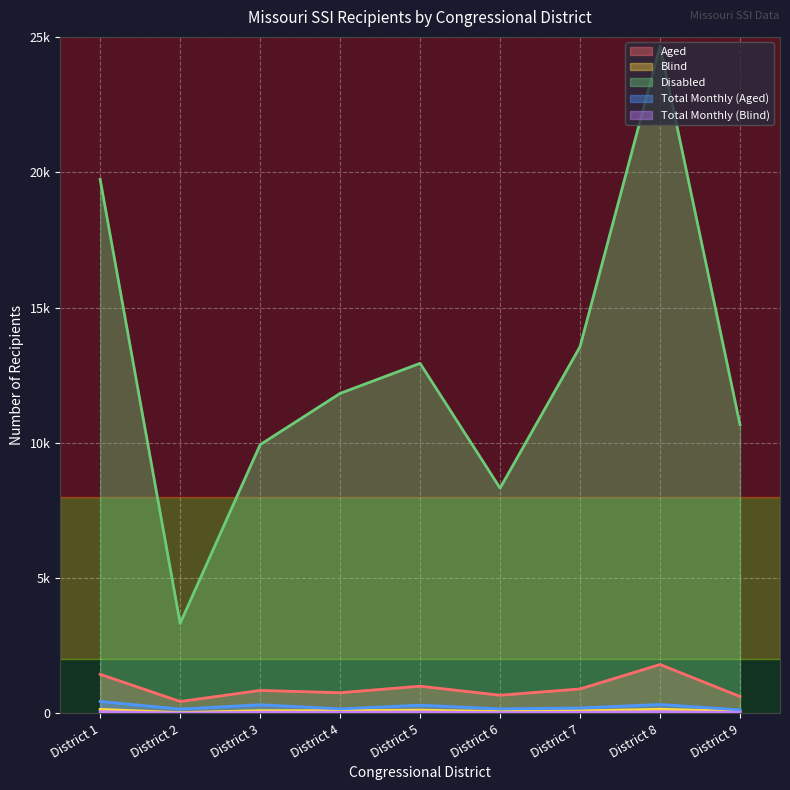

How many interior local peaks does the Disabled series have?

2